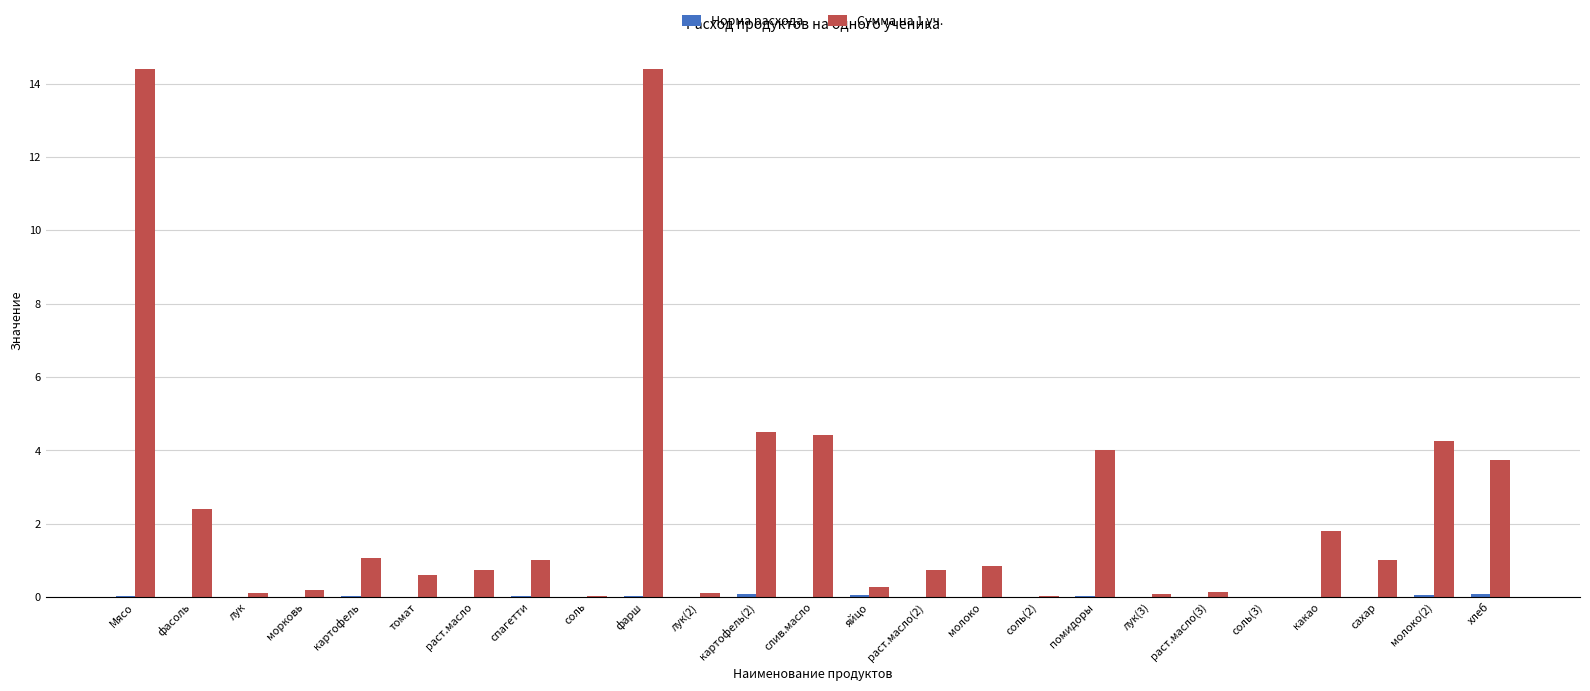

What is the highest value of the Сумма на 1 уч. series?

14.4